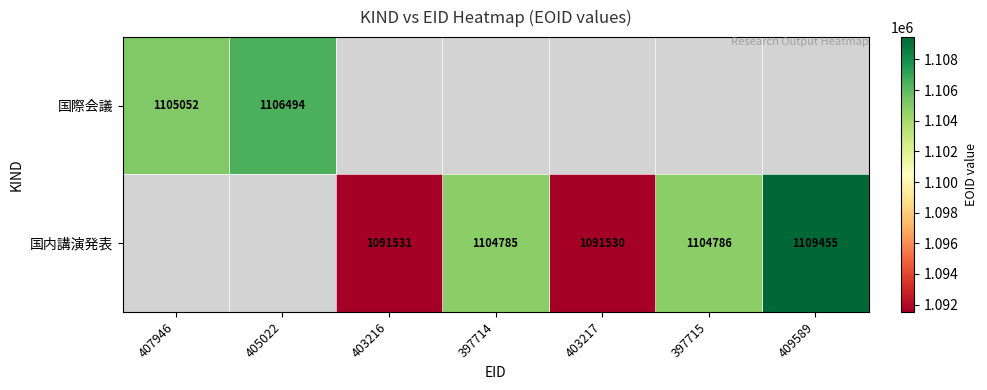

What is the minimum value shown in the chart?

1091530.0